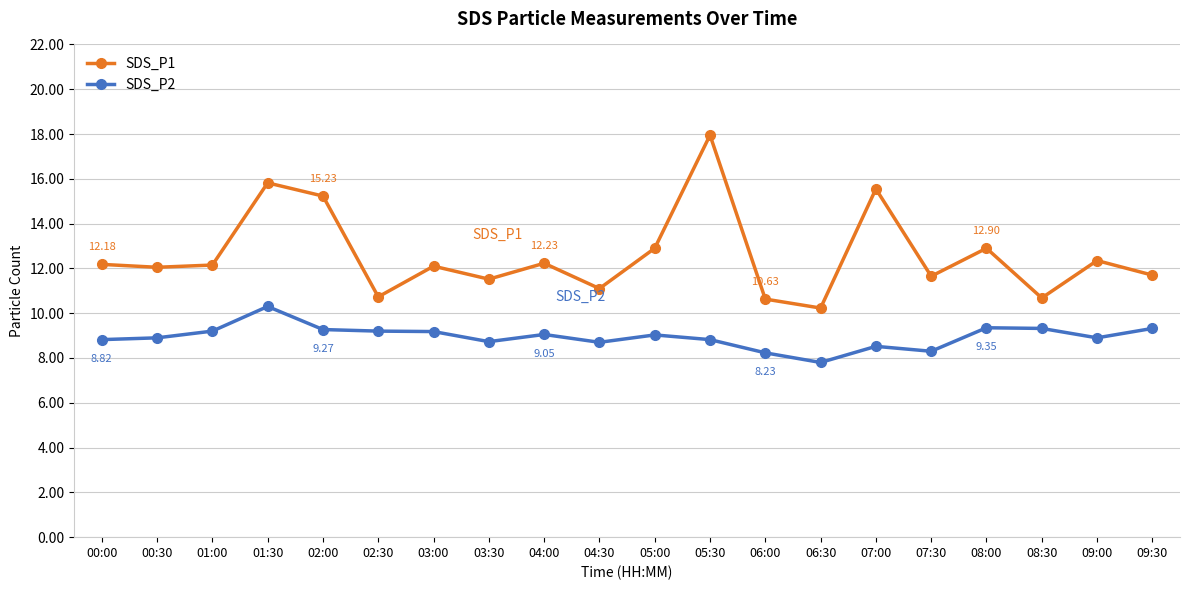

What is the difference between the SDS_P1 values at 03:30 and 01:00?

0.6